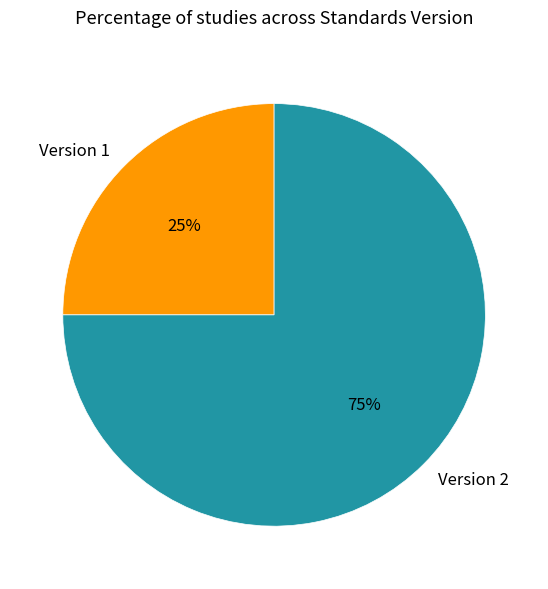

Is there any slice that represents more than half of the pie?

Yes